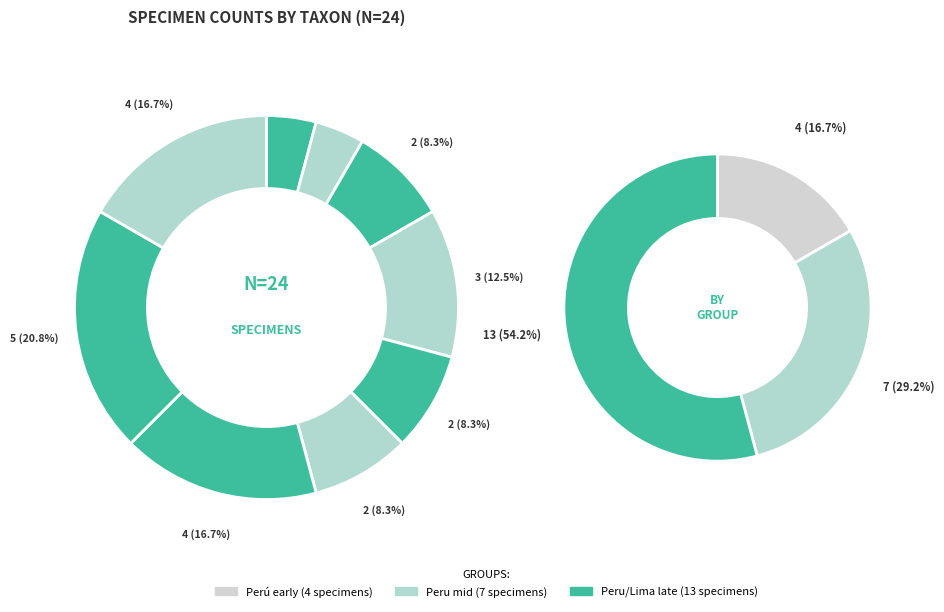

Count the number of slices in the pie.

9